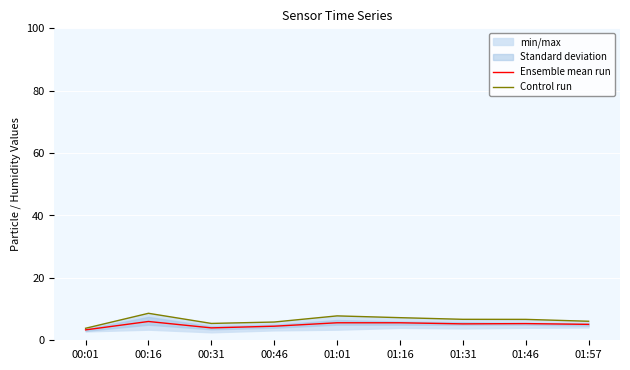

Rank the categories by Control run value from highest to lowest.

00:16, 01:01, 01:16, 01:31, 01:46, 01:57, 00:46, 00:31, 00:01